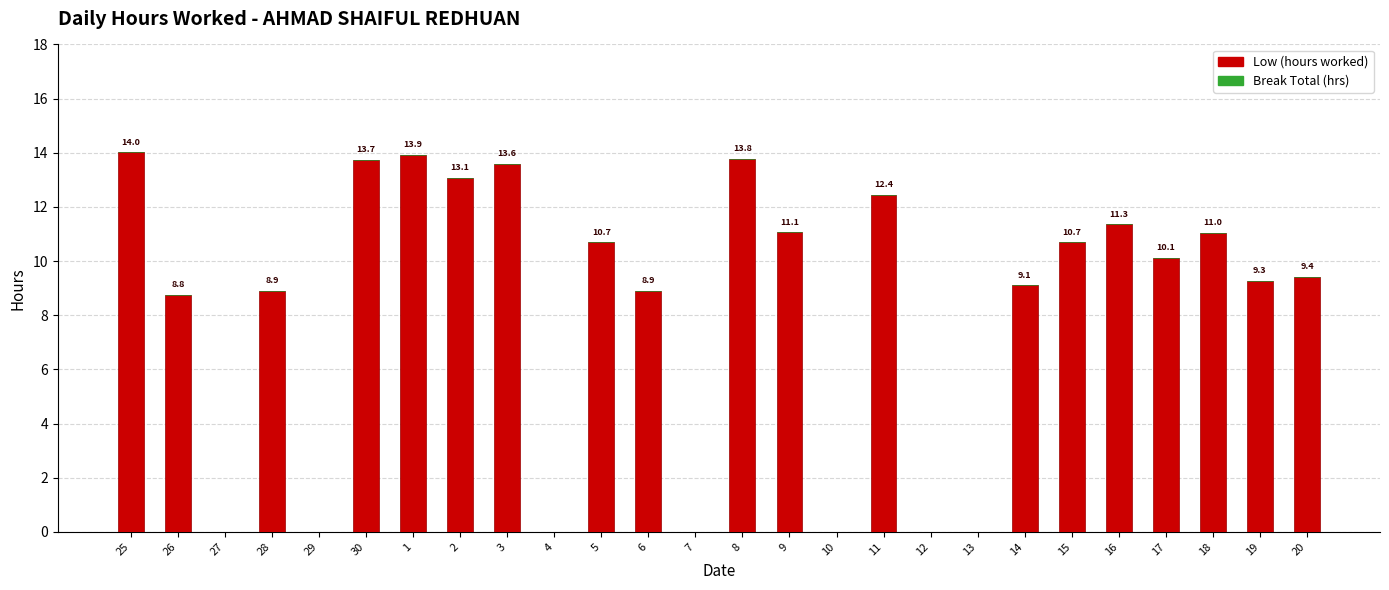

What is the change in value from 28 to 9?

+2.2